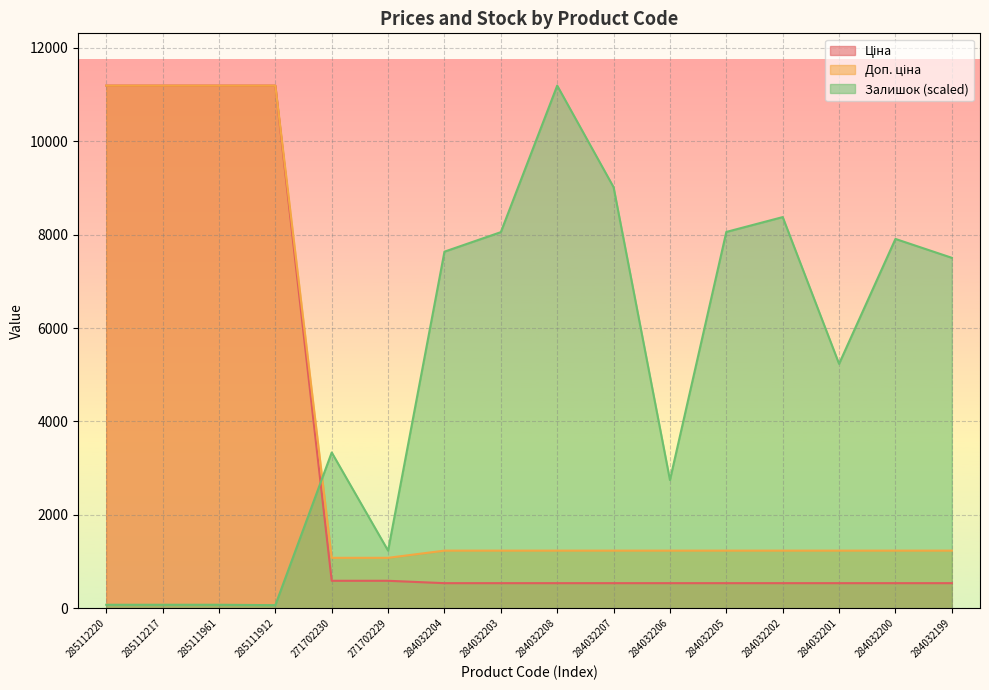

Reading left to right, transcribe all the data shown in this chart.

Ціна: 285112220=11188.2	285112217=11188.2	285111961=11188.2	285111912=11188.2	271702230=589.9	271702229=589.9	284032204=539.0	284032203=539.0	284032208=539.0	284032207=539.0	284032206=539.0	284032205=539.0	284032202=539.0	284032201=539.0	284032200=539.0	284032199=539.0
Доп. ціна: 285112220=11188.2	285112217=11188.2	285111961=11188.2	285111912=11188.2	271702230=1081.7	271702229=1081.7	284032204=1235.4	284032203=1235.4	284032208=1235.4	284032207=1235.4	284032206=1235.4	284032205=1235.4	284032202=1235.4	284032201=1235.4	284032200=1235.4	284032199=1235.4
Залишок: 285112220=77.2	285112217=77.2	285111961=77.2	285111912=68.1	271702230=3336.0	271702229=1234.6	284032204=7634.3	284032203=8051.8	284032208=11188.2	284032207=9014.1	284032206=2746.0	284032205=8056.4	284032202=8374.1	284032201=5233.2	284032200=7906.6	284032199=7502.6